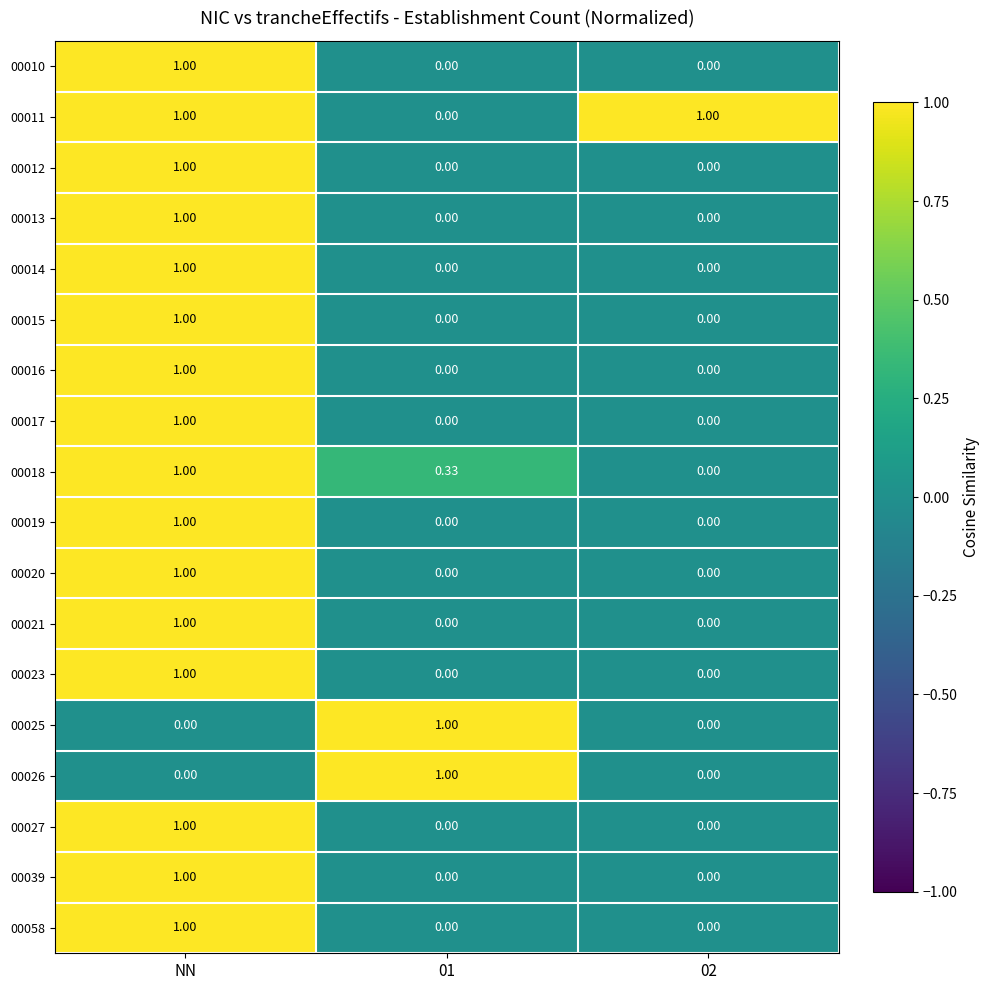

At which category is the sum across all series the highest?

NN